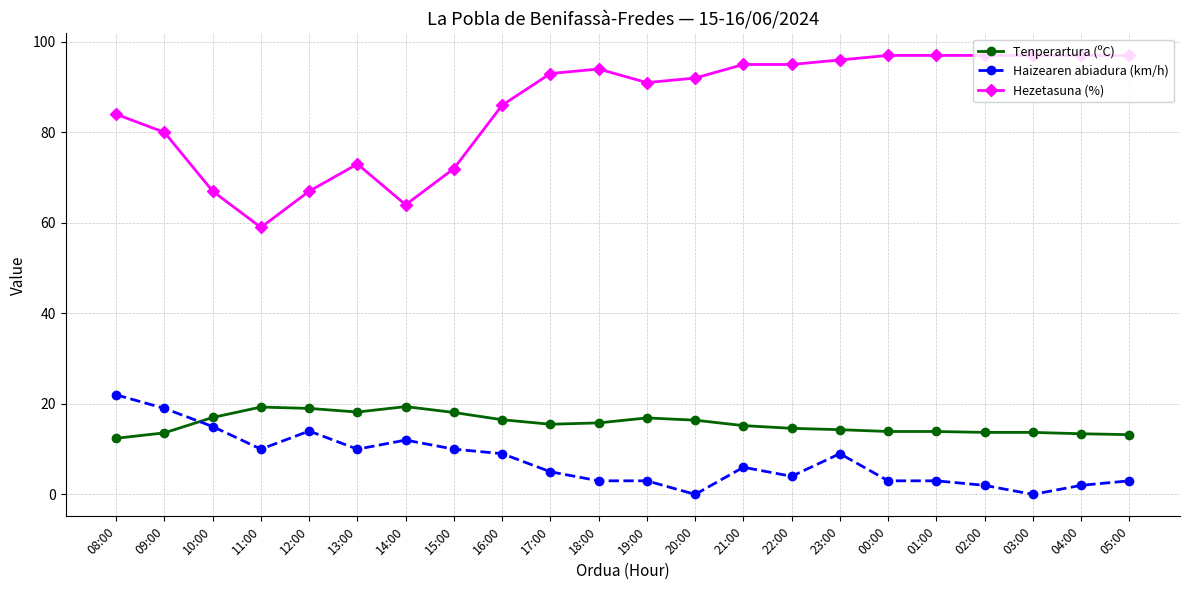

True or false: Hezetasuna (%) has a value of 62.3 at 18:00.

False